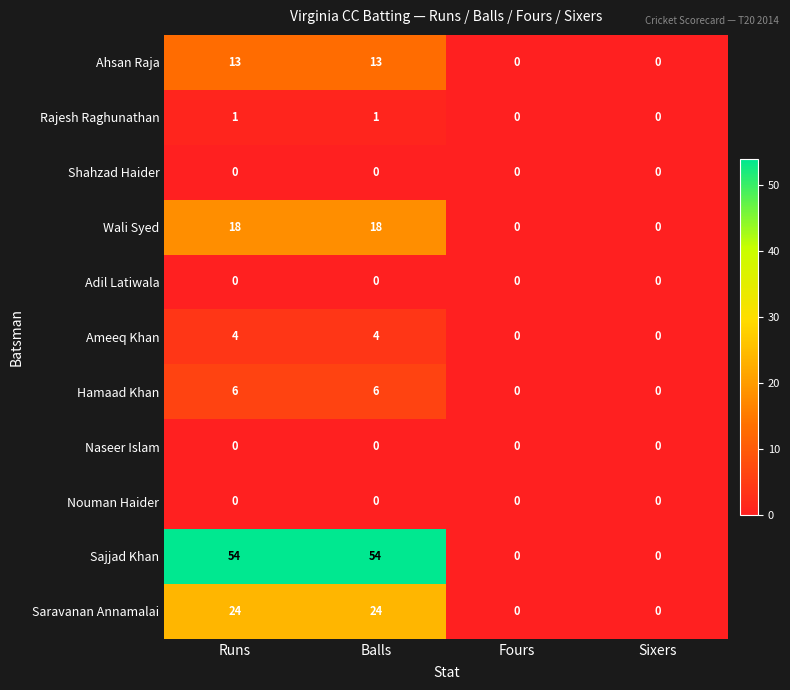

Which series has the largest total across all categories?

Sajjad Khan